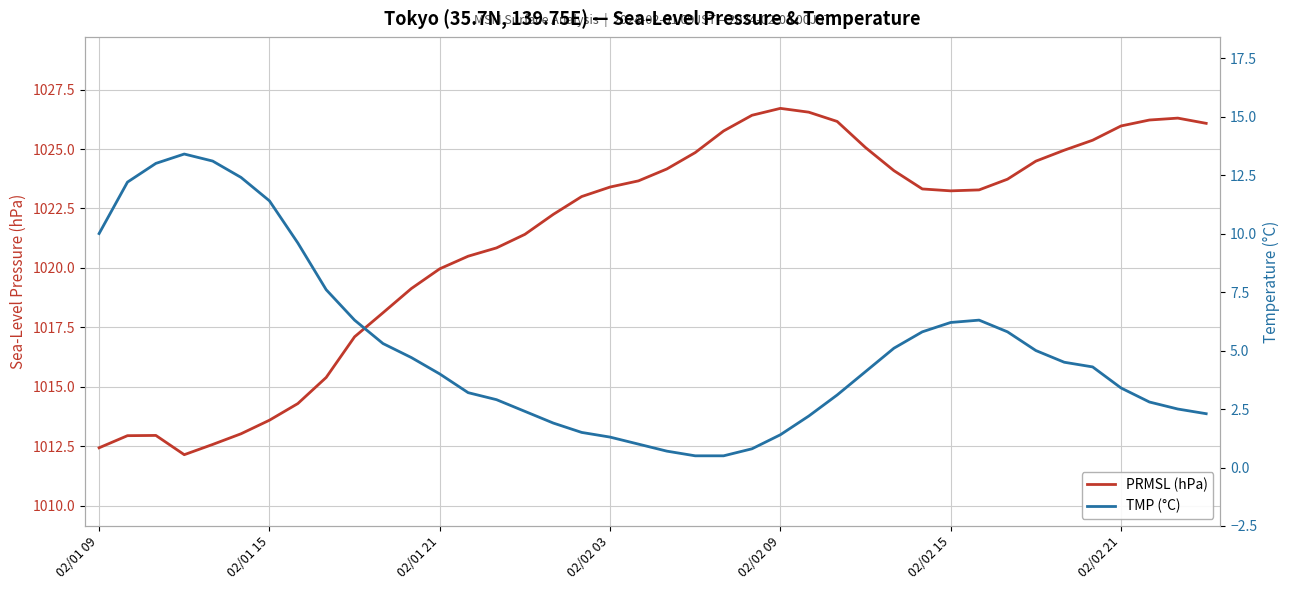

True or false: TMP (°C) and PRMSL (hPa) cross at least once.

False